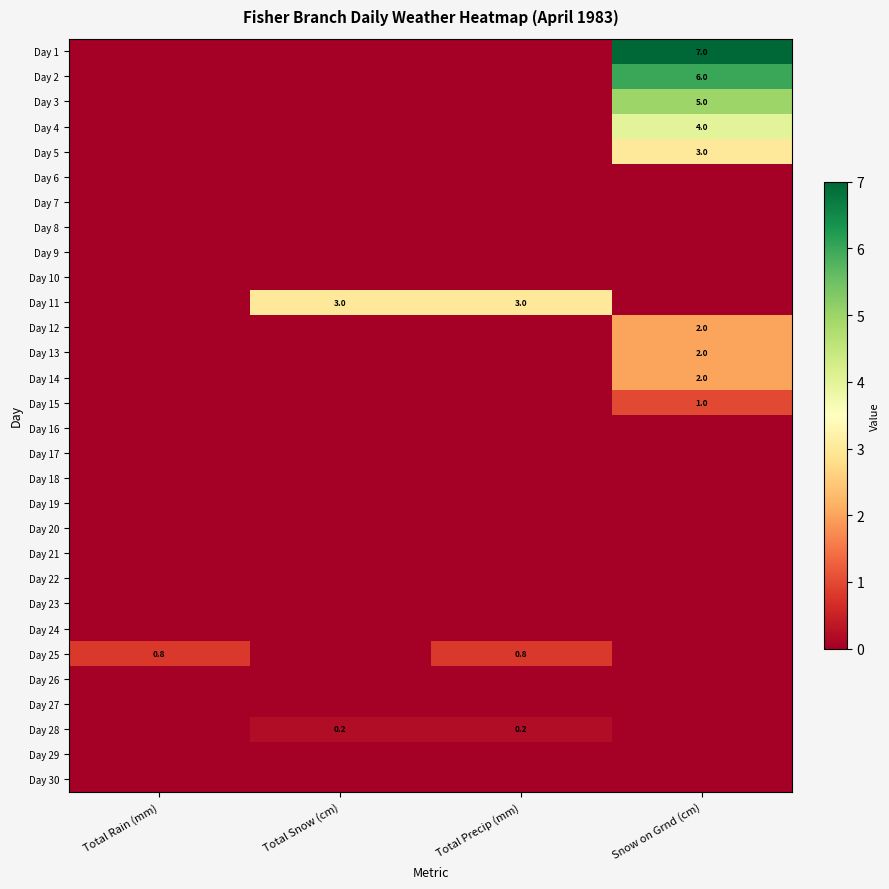

The value of Day 13 at Snow on Grnd (cm) is 0.5. True or false?

False